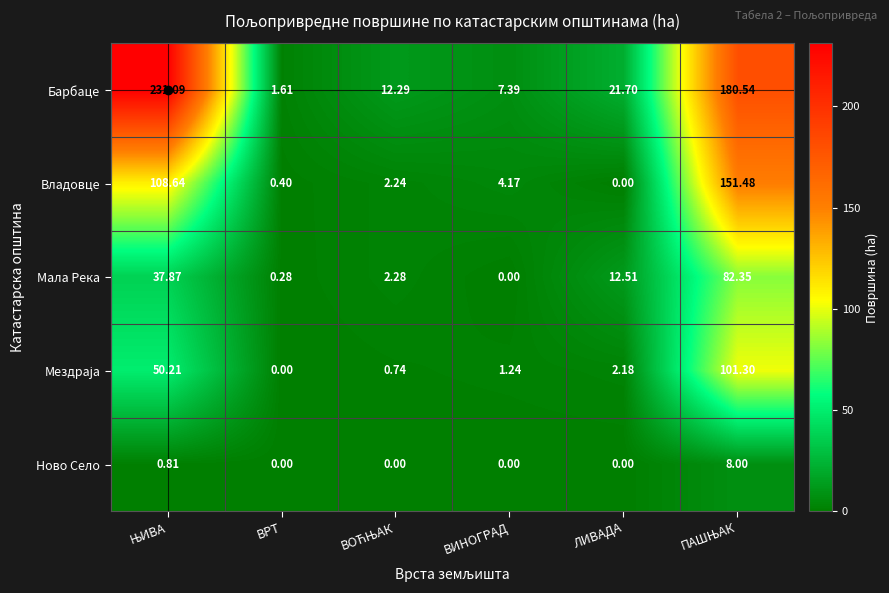

At how many categories does at least one series exceed 199?

1